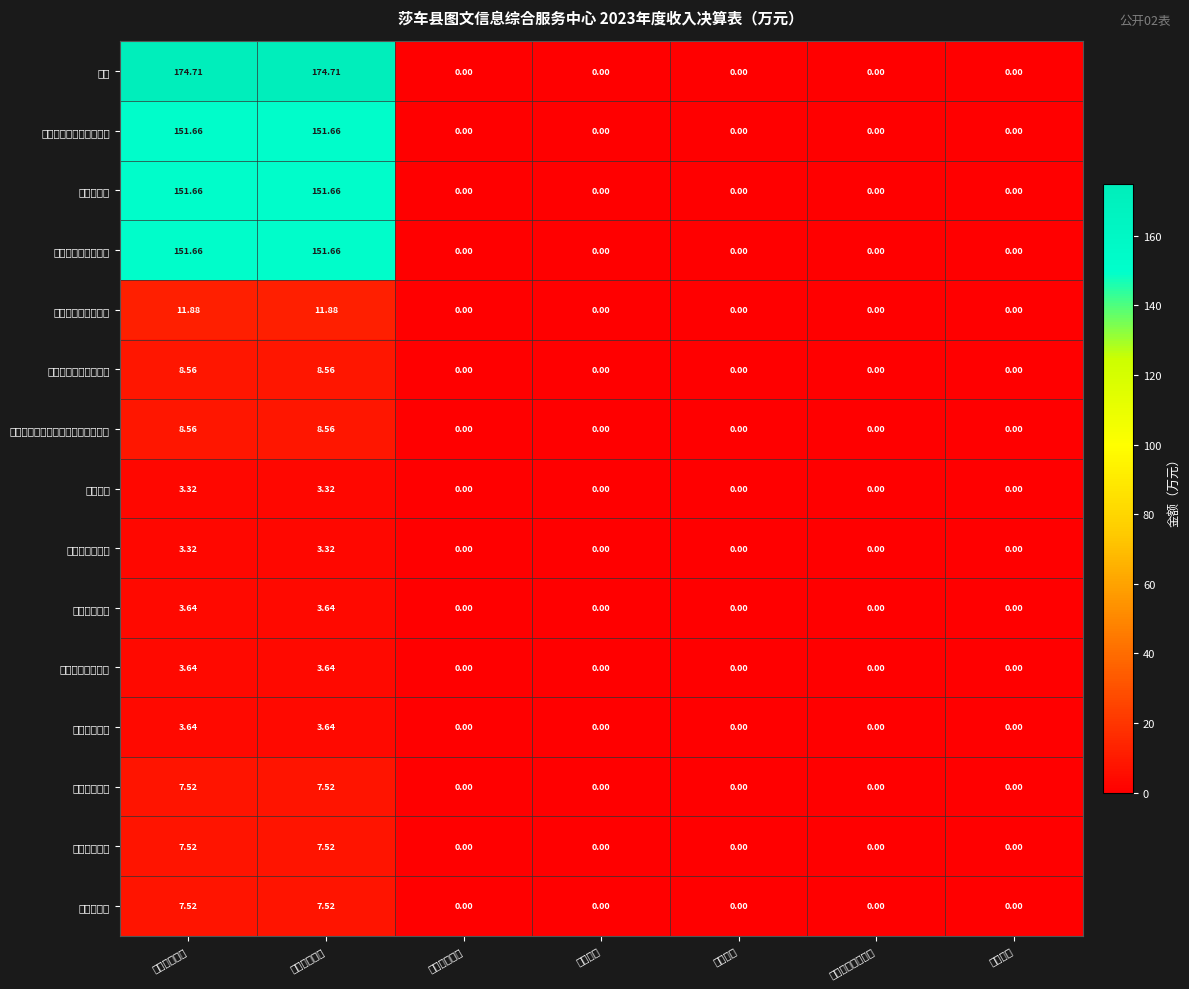

Which series changed the most between 本年收入合计 and 经营收入?

合计